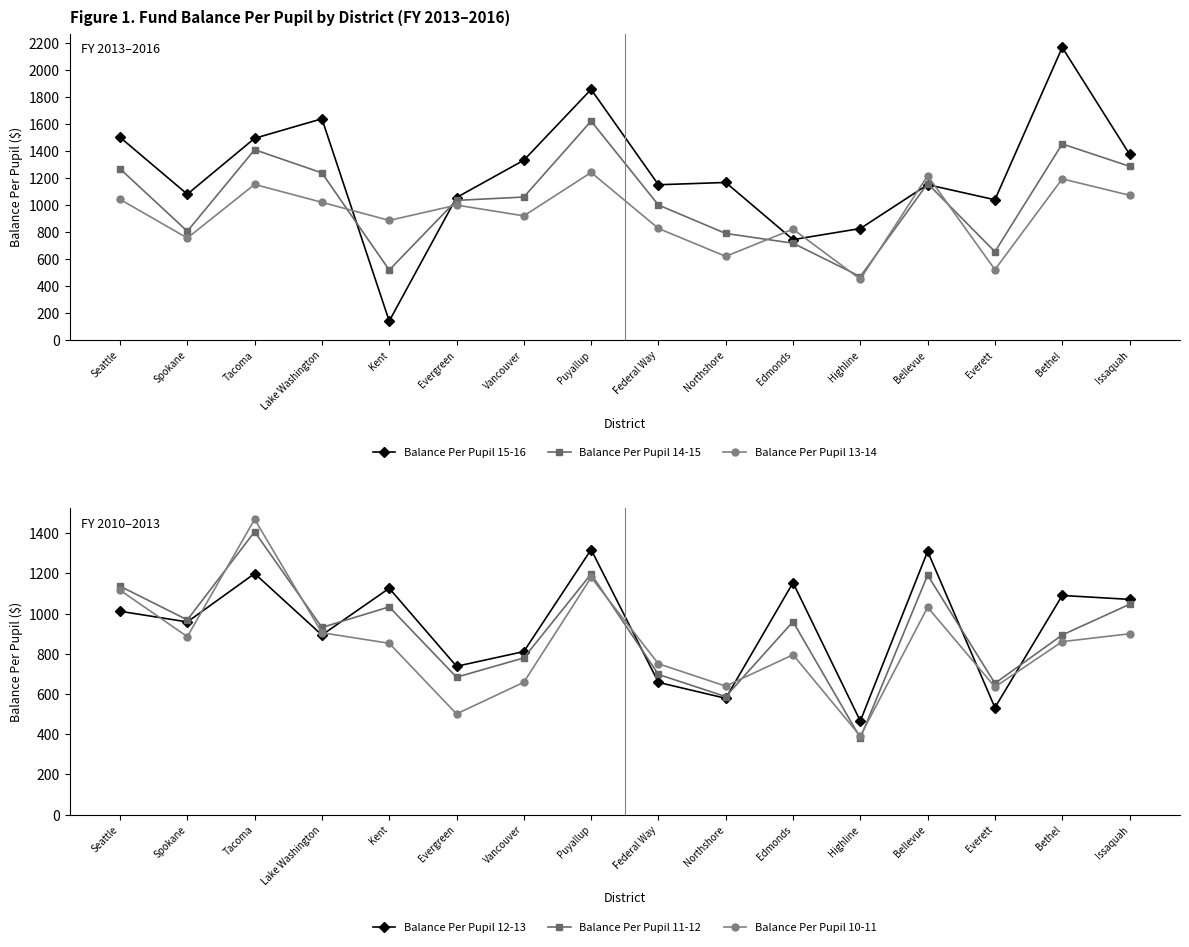

Reading right to left, list all the values displayed in this chart.

Balance Per Pupil 15-16: Issaquah=1378.1	Bethel=2170.3	Everett=1040.1	Bellevue=1152.1	Highline=826.6	Edmonds=744.5	Northshore=1168.5	Federal Way=1151.5	Puyallup=1859.1	Vancouver=1333.4	Evergreen=1056.7	Kent=140.0	Lake Washington=1640.9	Tacoma=1496.1	Spokane=1081.4	Seattle=1503.6
Balance Per Pupil 14-15: Issaquah=1288.3	Bethel=1454.4	Everett=654.9	Bellevue=1160.3	Highline=470.0	Edmonds=717.8	Northshore=790.1	Federal Way=1001.1	Puyallup=1623.7	Vancouver=1060.2	Evergreen=1035.5	Kent=519.0	Lake Washington=1239.4	Tacoma=1411.4	Spokane=806.5	Seattle=1270.0
Balance Per Pupil 13-14: Issaquah=1073.5	Bethel=1195.1	Everett=522.0	Bellevue=1218.6	Highline=451.0	Edmonds=822.0	Northshore=620.2	Federal Way=827.3	Puyallup=1242.6	Vancouver=920.7	Evergreen=1000.6	Kent=887.0	Lake Washington=1021.2	Tacoma=1153.9	Spokane=756.2	Seattle=1042.9
Balance Per Pupil 12-13: Issaquah=1070.7	Bethel=1090.2	Everett=532.2	Bellevue=1309.5	Highline=465.4	Edmonds=1153.7	Northshore=578.4	Federal Way=657.6	Puyallup=1318.5	Vancouver=811.0	Evergreen=737.8	Kent=1125.9	Lake Washington=893.4	Tacoma=1199.2	Spokane=958.4	Seattle=1011.6
Balance Per Pupil 11-12: Issaquah=1046.0	Bethel=893.6	Everett=653.0	Bellevue=1191.3	Highline=381.5	Edmonds=959.8	Northshore=586.9	Federal Way=697.1	Puyallup=1196.8	Vancouver=779.3	Evergreen=683.5	Kent=1033.2	Lake Washington=931.0	Tacoma=1407.3	Spokane=968.6	Seattle=1136.3
Balance Per Pupil 10-11: Issaquah=899.5	Bethel=860.4	Everett=634.9	Bellevue=1031.3	Highline=390.5	Edmonds=795.1	Northshore=639.1	Federal Way=750.3	Puyallup=1179.7	Vancouver=658.3	Evergreen=500.9	Kent=852.1	Lake Washington=904.7	Tacoma=1469.1	Spokane=885.3	Seattle=1116.4